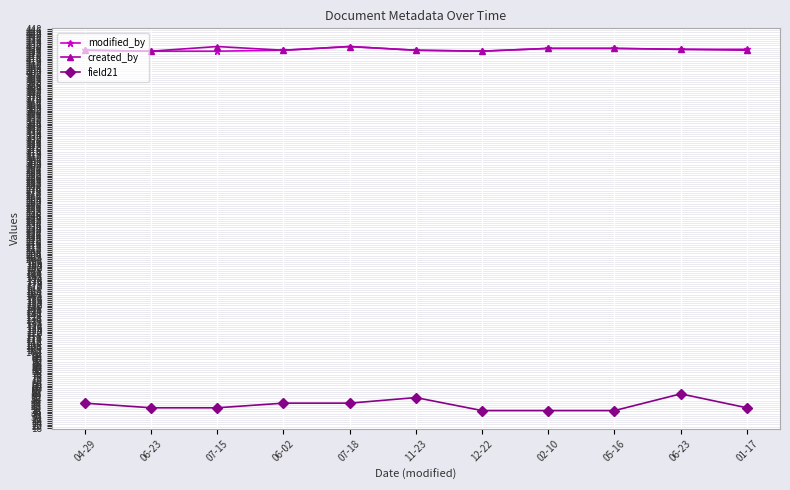

The created_by series shows 424 at 12-22. True or false?

True